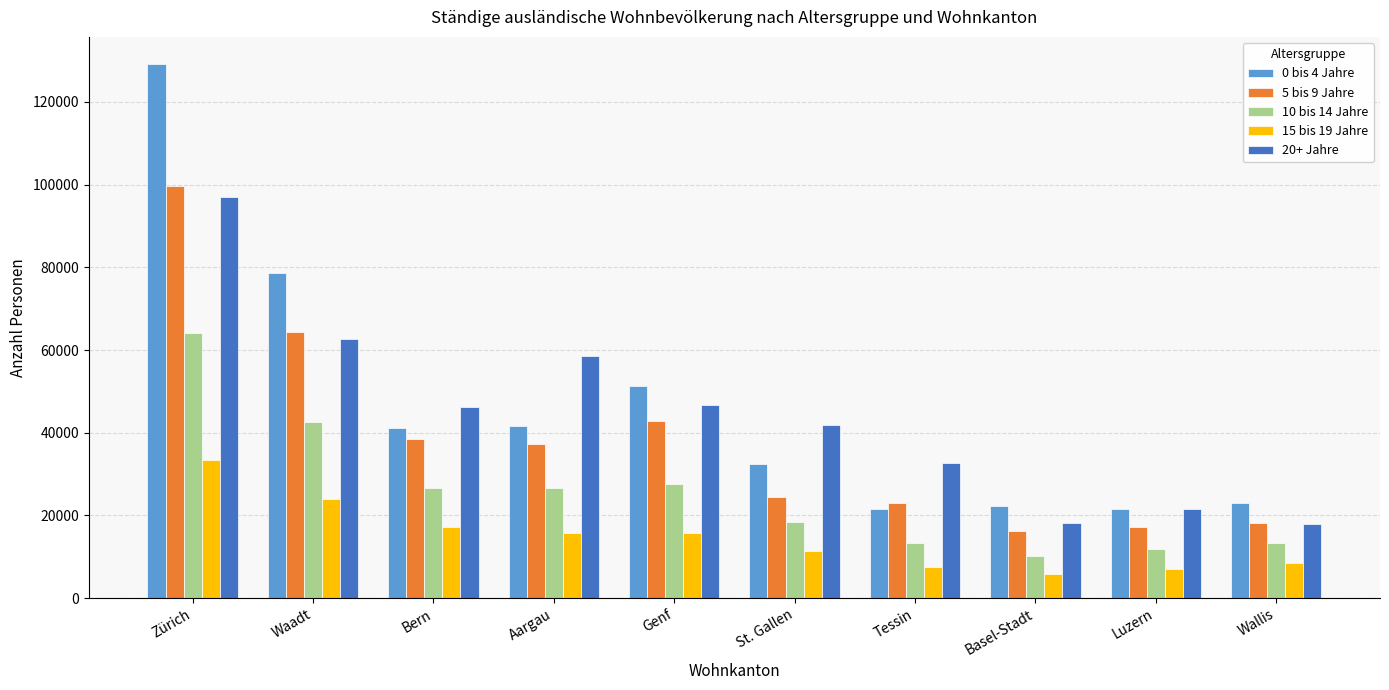

Which series has the widest spread of values?

0 bis 4 Jahre